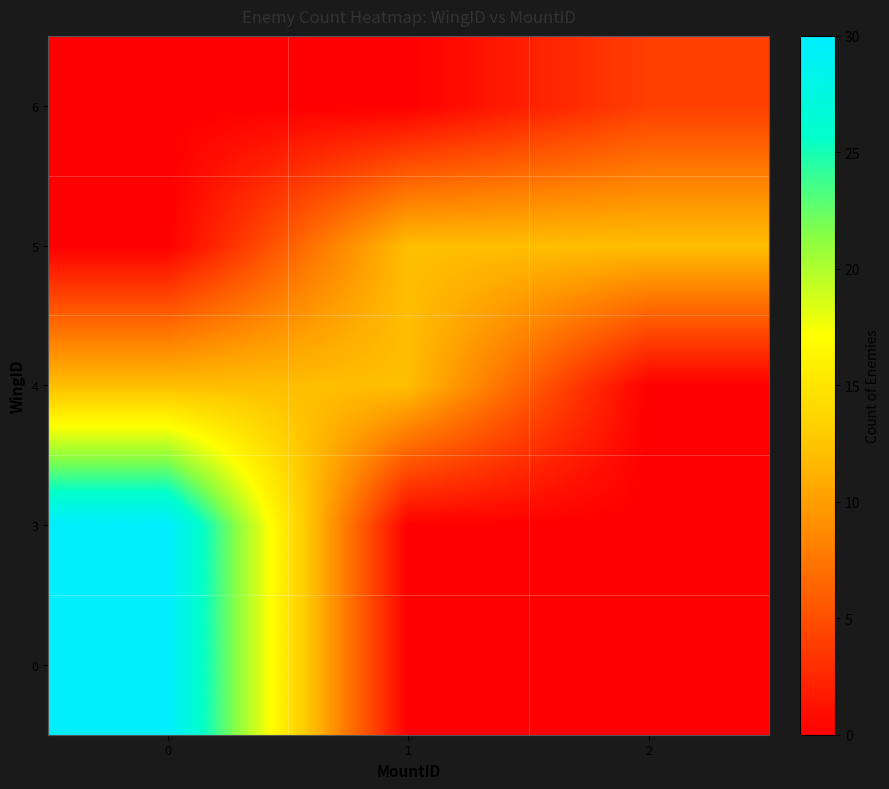

How many data points does each series have?

3